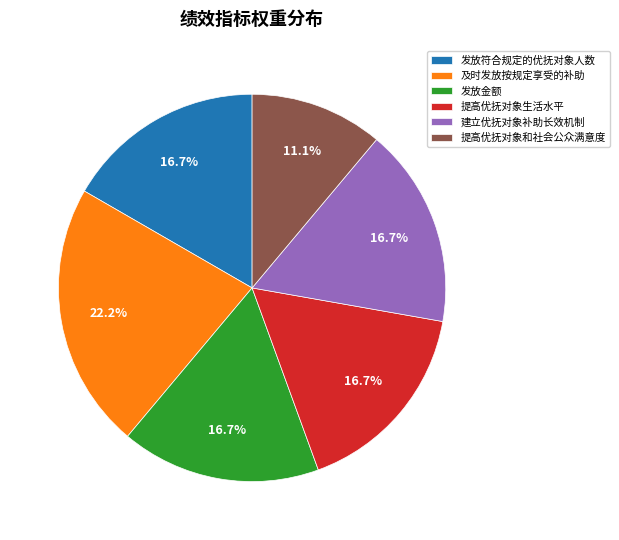

Does any single category account for the majority?

No